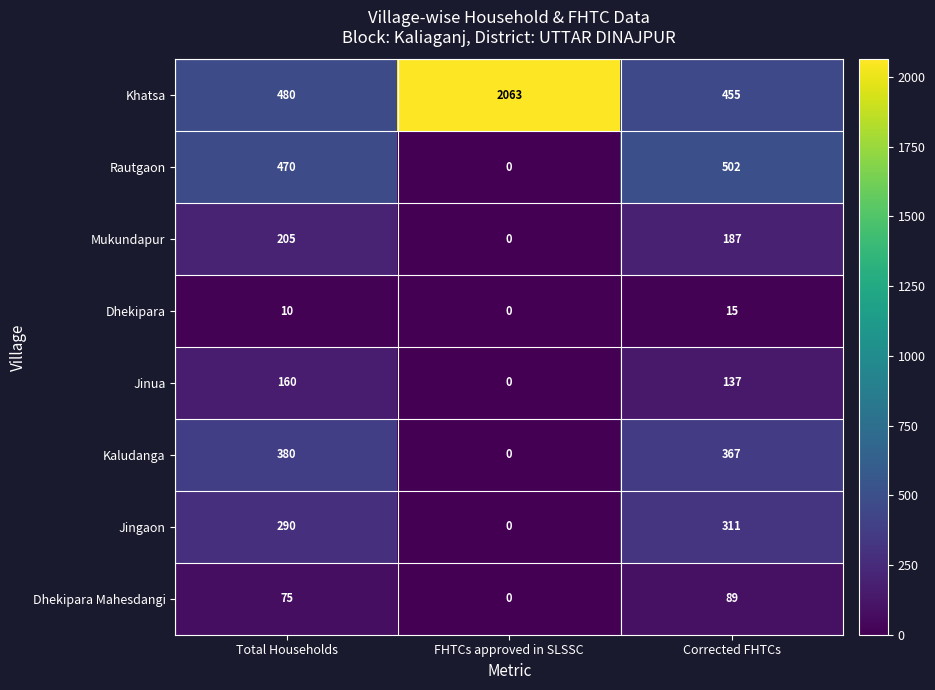

How many values in the Rautgaon series are below 470?

1